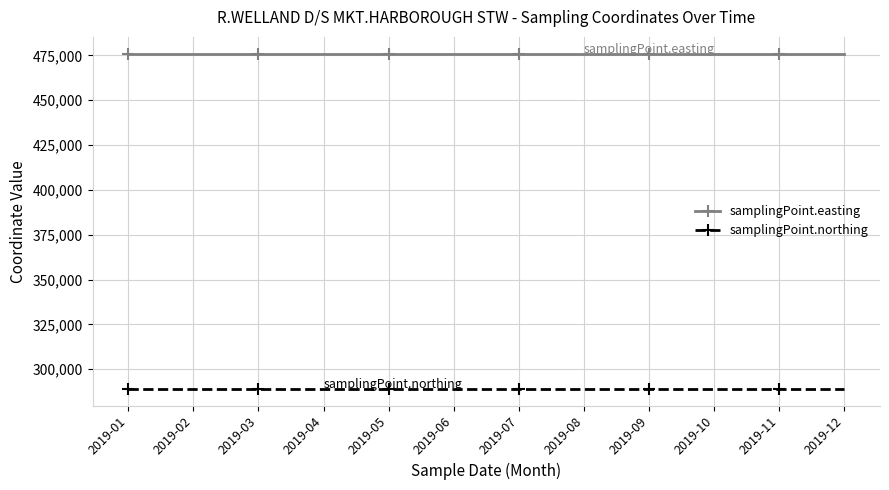

At how many categories does at least one series exceed 448213?

12